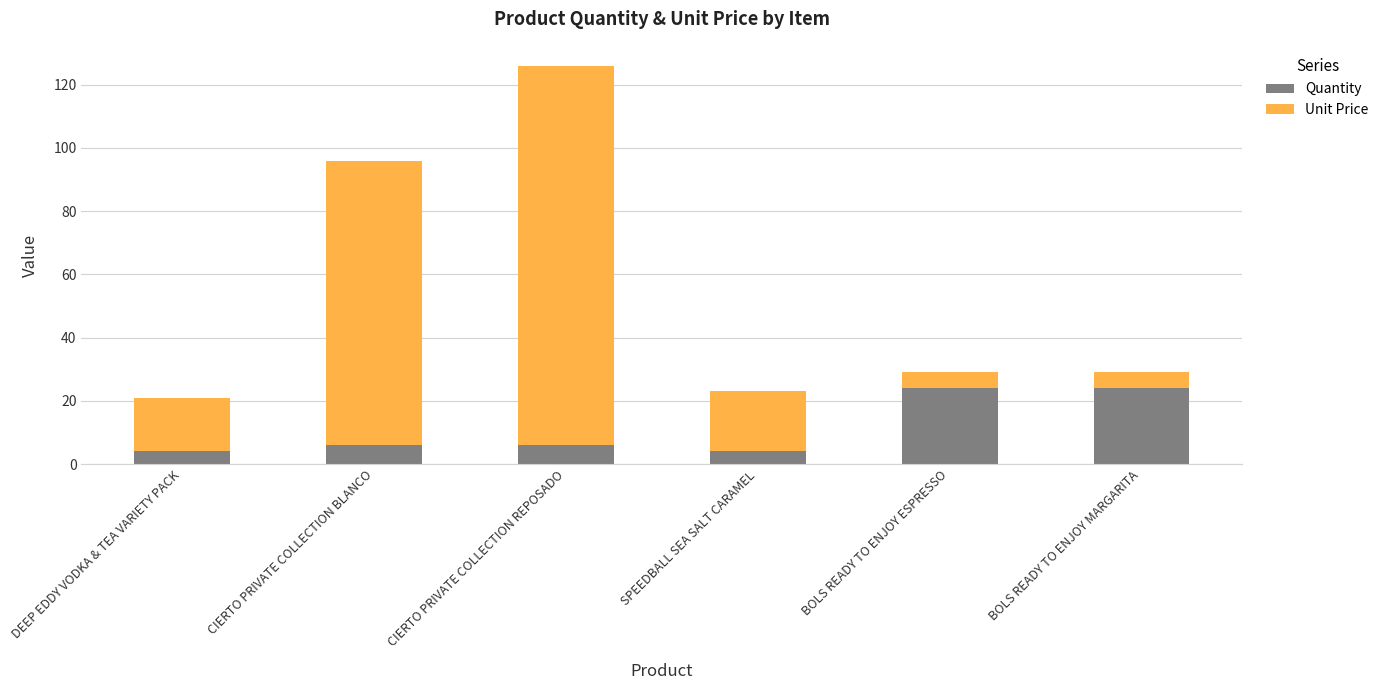

Are the bars grouped side by side (vs. stacked)?

No